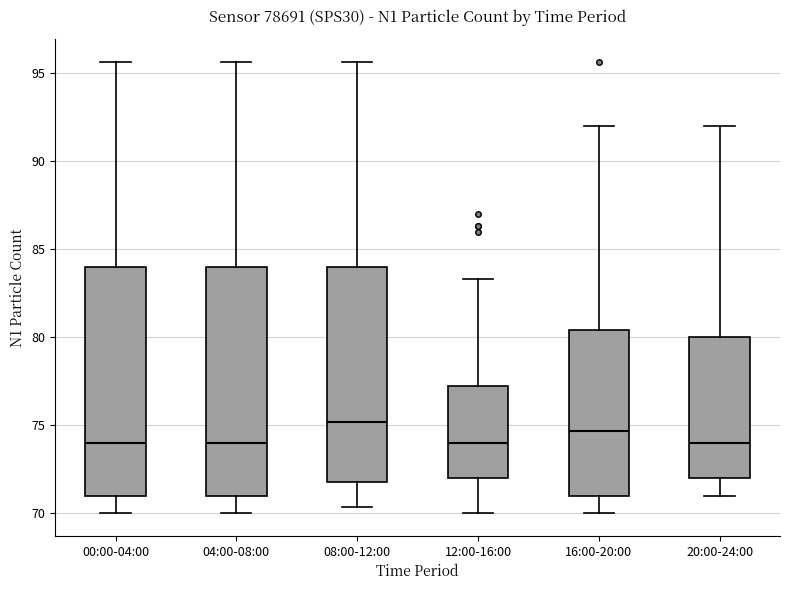

Reading left to right, transcribe this box plot: for each box, give where its median line is, the range the box spans, and where its two whiskers end, as read against the y-axis. The values are not printed on the chart, so give them approximately, as read against the axis.

00:00-04:00: median 74.0, box 71.0 to 84.0, whiskers 70.0 to 95.5
04:00-08:00: median 74.0, box 71.0 to 84.0, whiskers 70.0 to 95.5
08:00-12:00: median 75.0, box 72.0 to 84.0, whiskers 70.5 to 95.5
12:00-16:00: median 74.0, box 72.0 to 77.5, whiskers 70.0 to 83.5
16:00-20:00: median 74.5, box 71.0 to 80.5, whiskers 70.0 to 92.0
20:00-24:00: median 74.0, box 72.0 to 80.0, whiskers 71.0 to 92.0